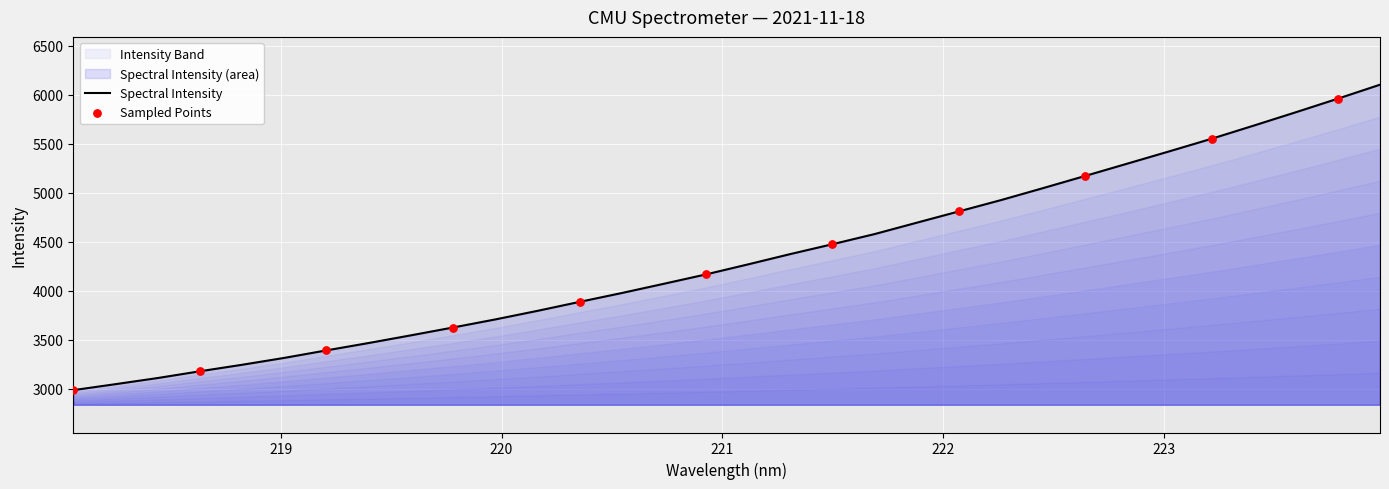

What is the change in value from 220.1623 to 222.4538?

+1253.8